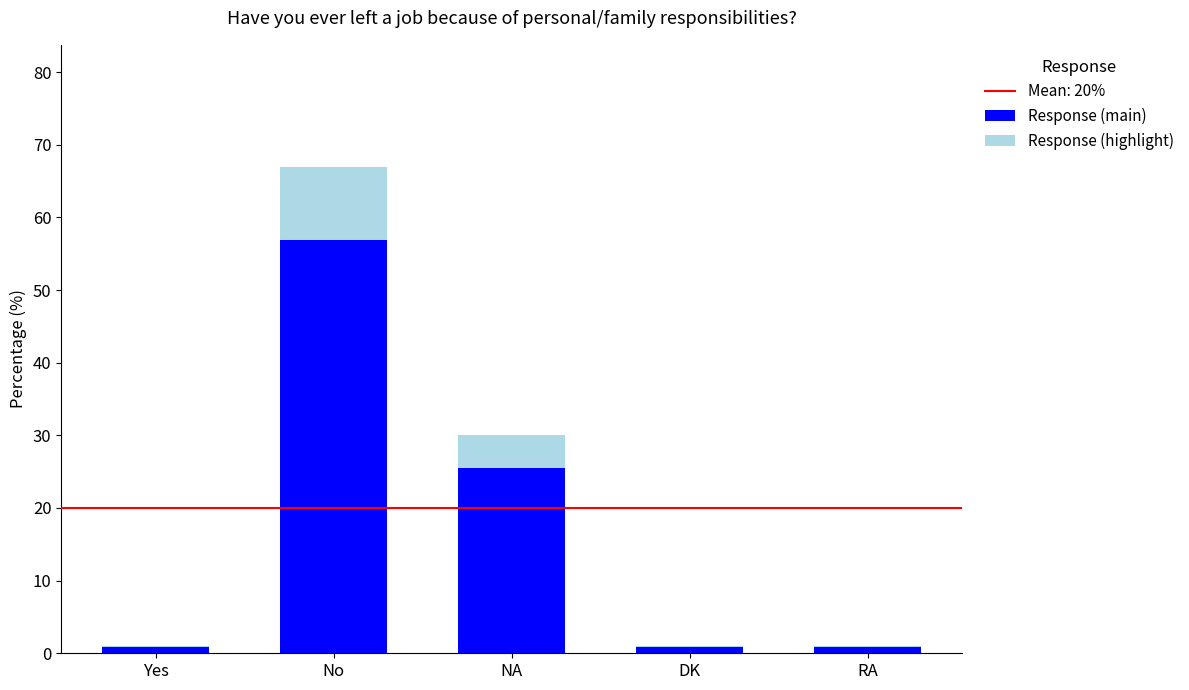

True or false: Response (main) has a value of 56.9 at No.

True